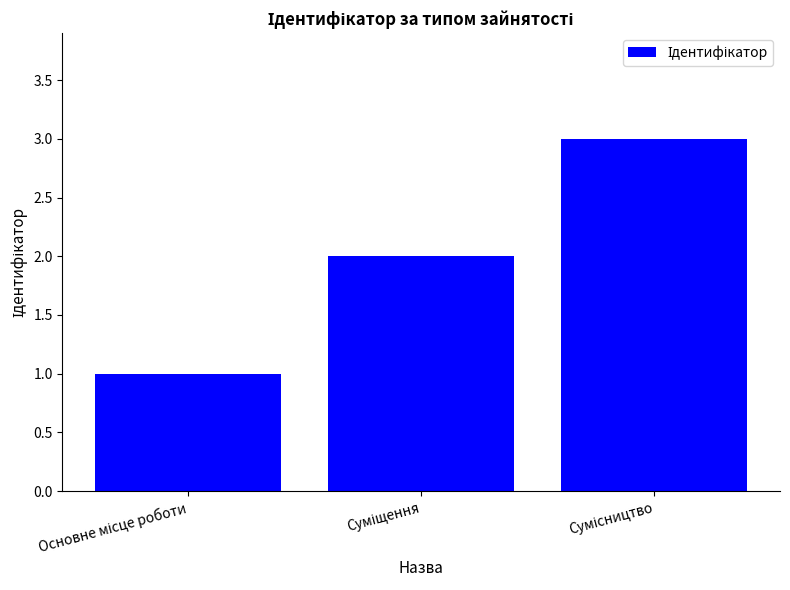

What is the greatest value displayed?

3